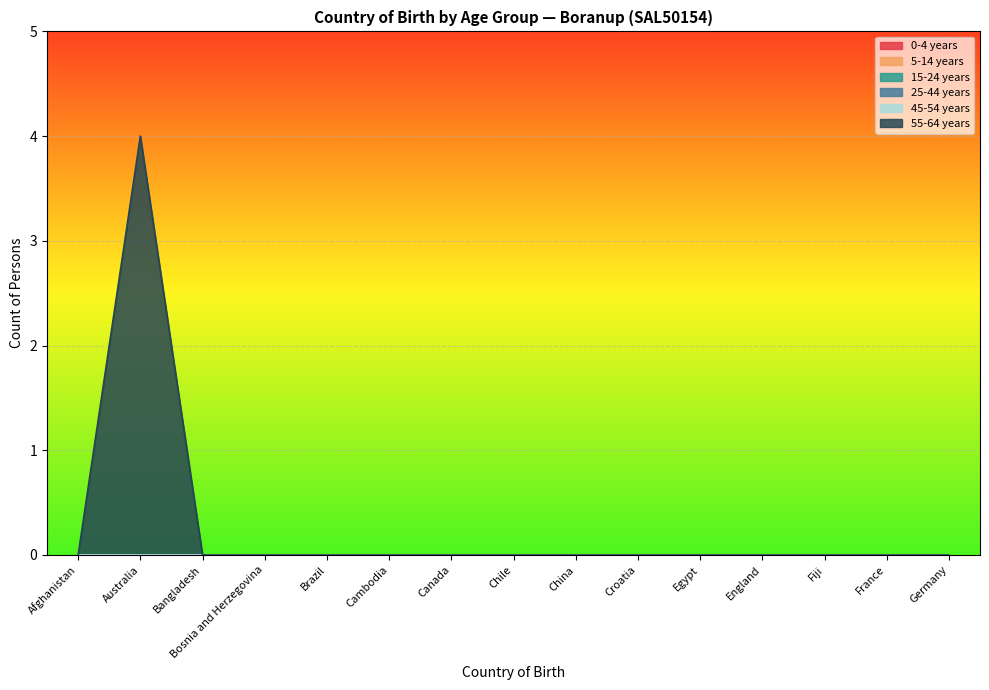

Which series has the largest total across all categories?

55-64 years